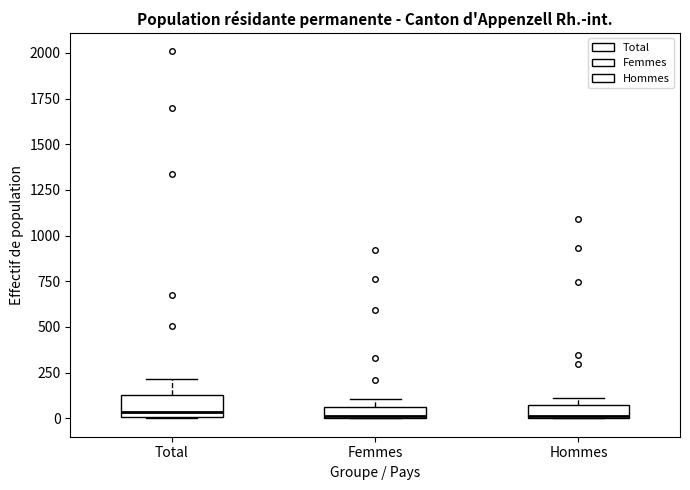

Where does the upper whisker of the box for Total end on the y-axis? The values are not printed on the chart, so give them approximately, as read against the axis.

200